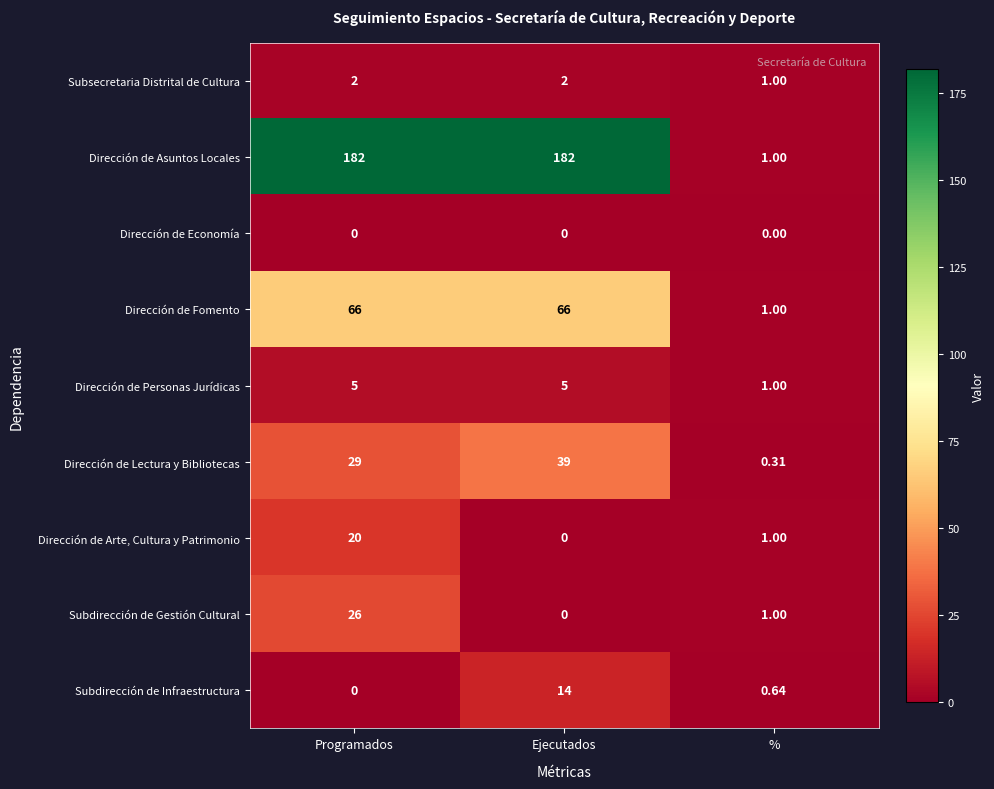

Which series changed the most between Programados and Ejecutados?

Subdirección de Gestión Cultural